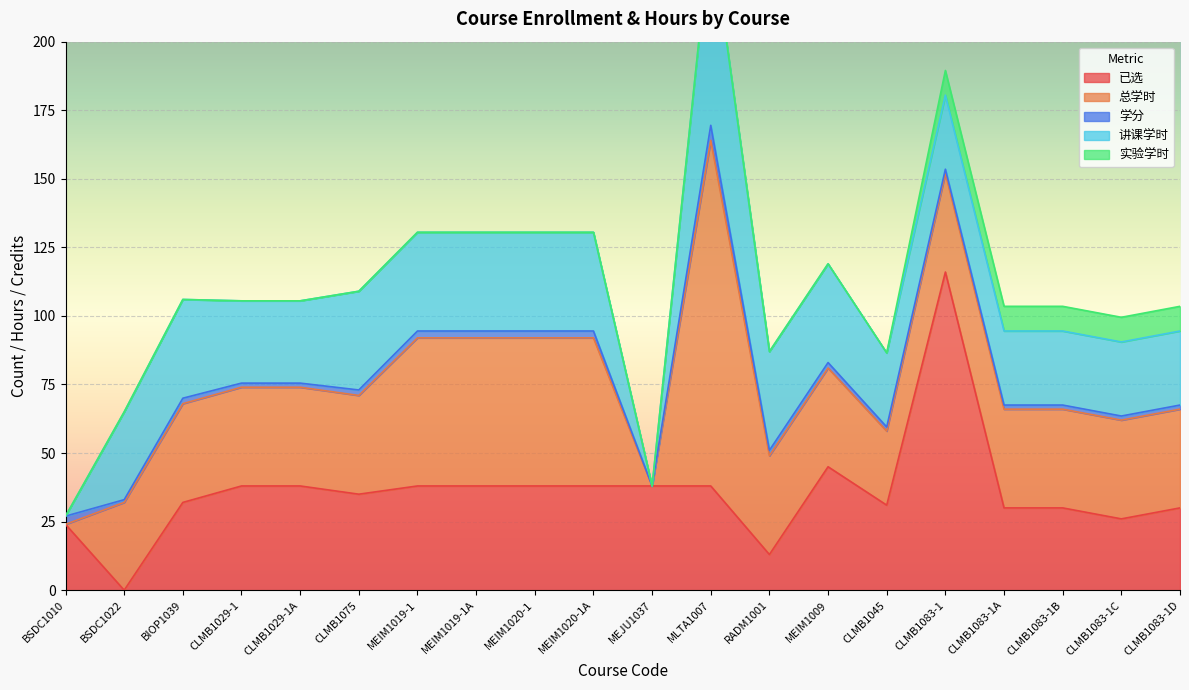

What is the total value across all series at BSDC1022?

65.0